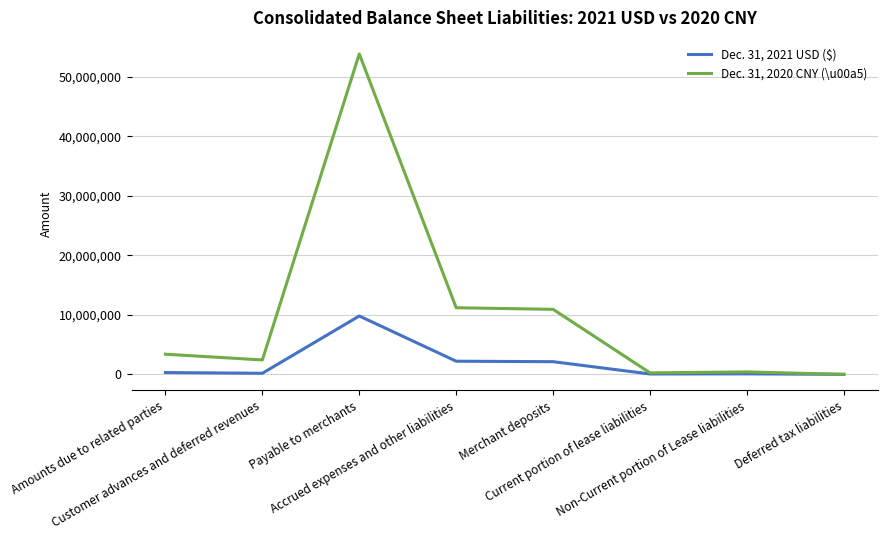

List the series in order of their peak value, highest first.

Dec. 31, 2020 CNY (\u00a5), Dec. 31, 2021 USD ($)